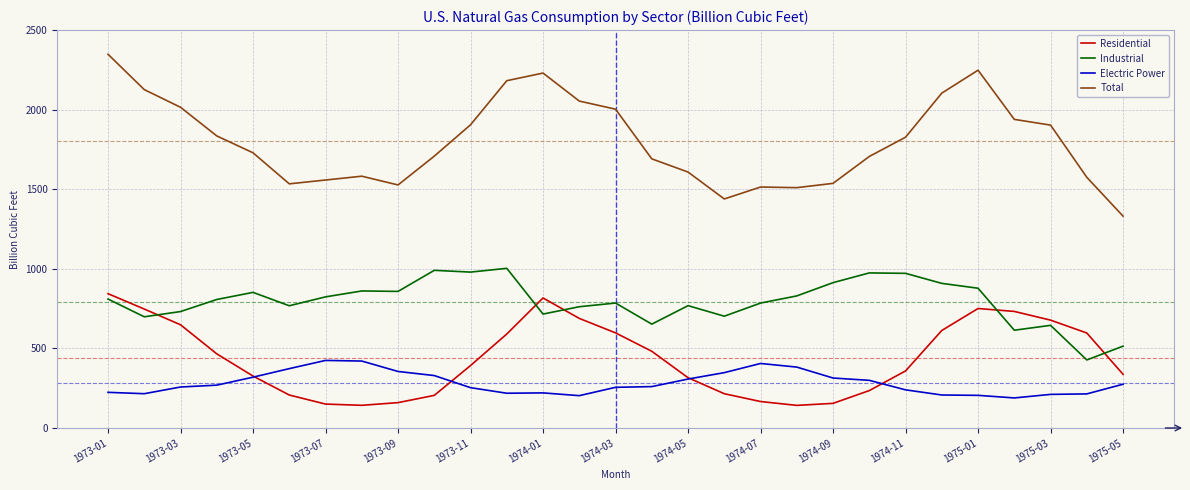

True or false: Industrial and Total intersect in this chart.

False